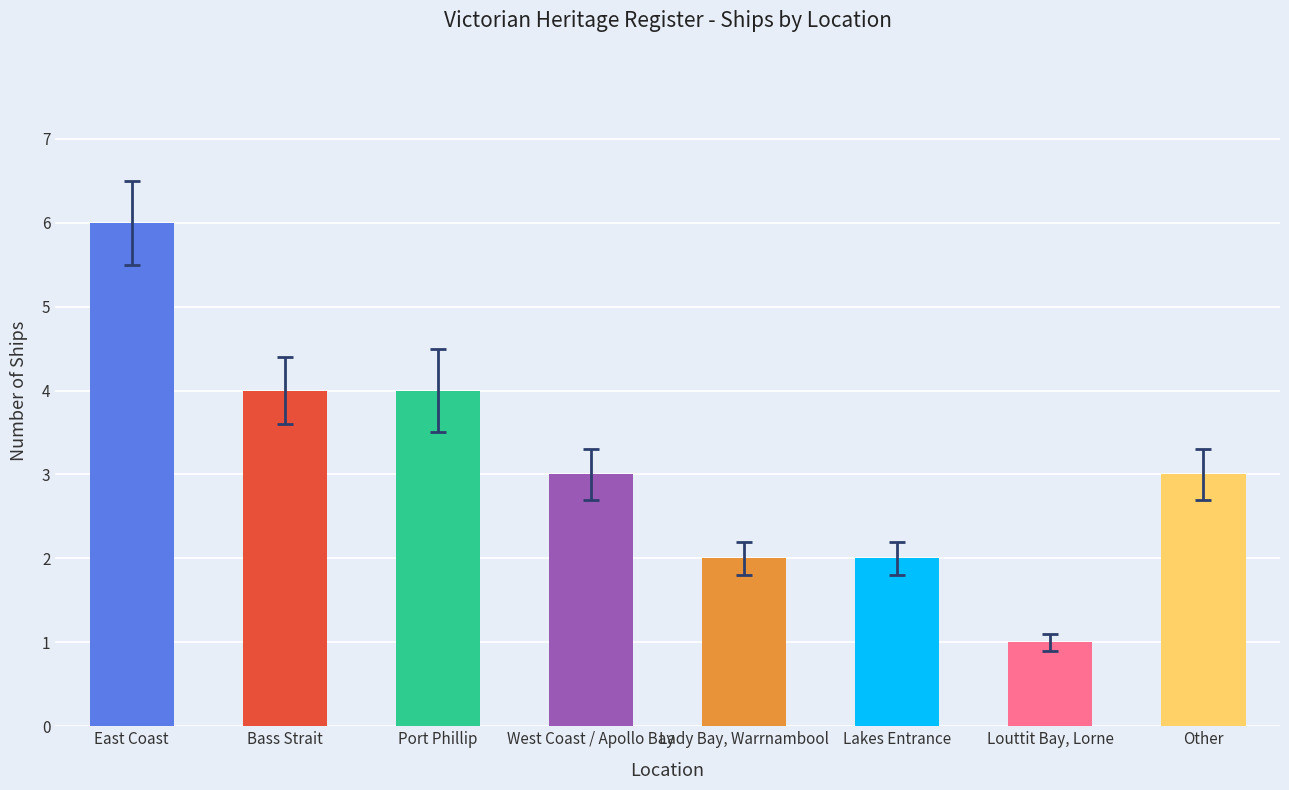

What value does the data have at West Coast / Apollo Bay?

3